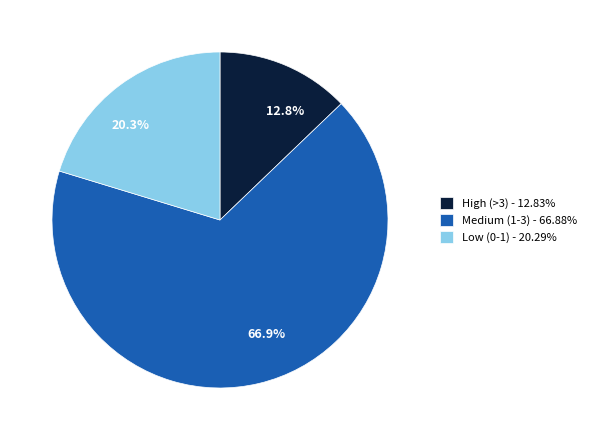

Is there any slice that represents more than half of the pie?

Yes